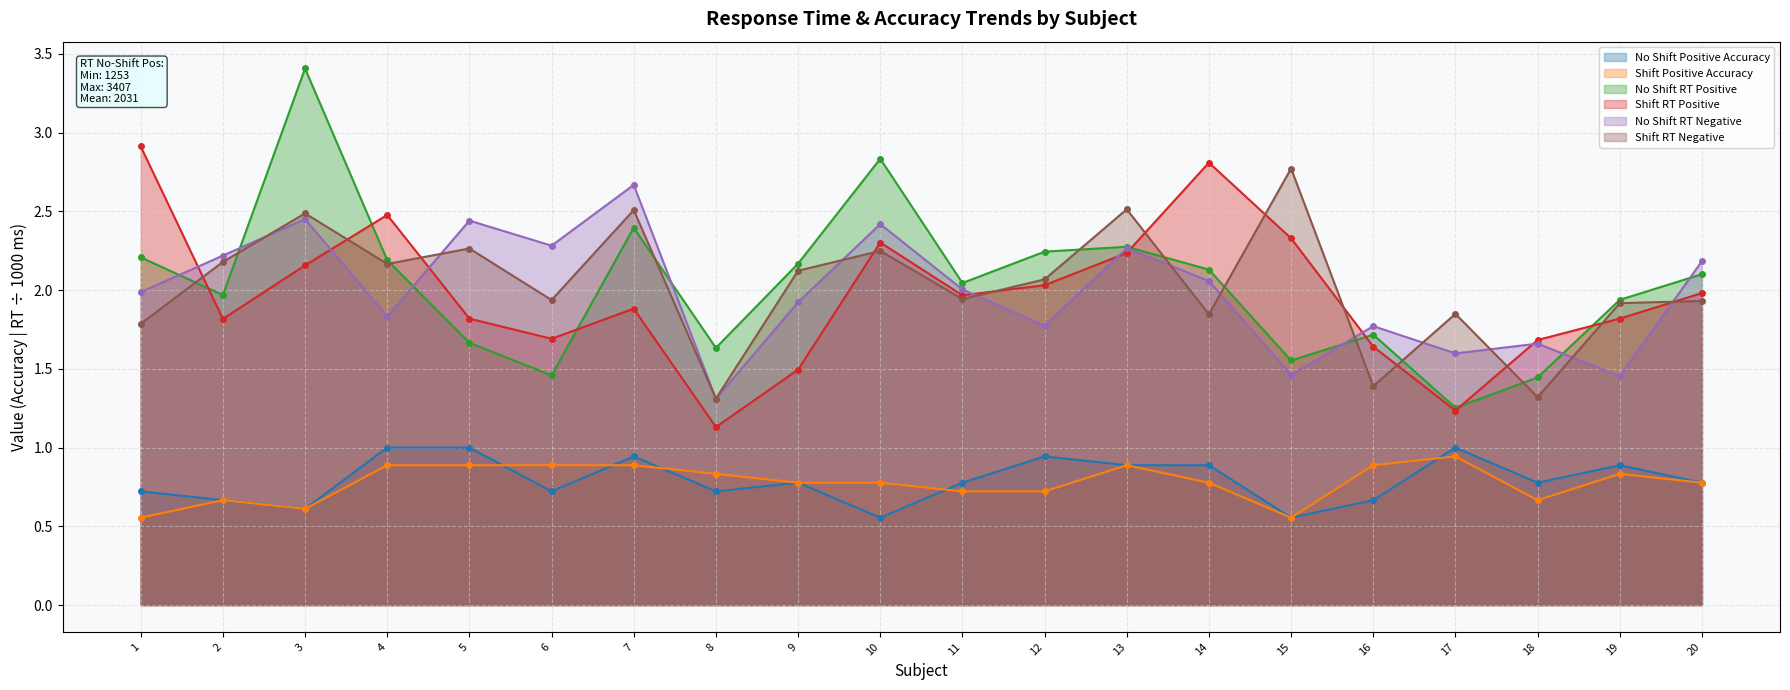

Between 1 and 6, which is larger?

1